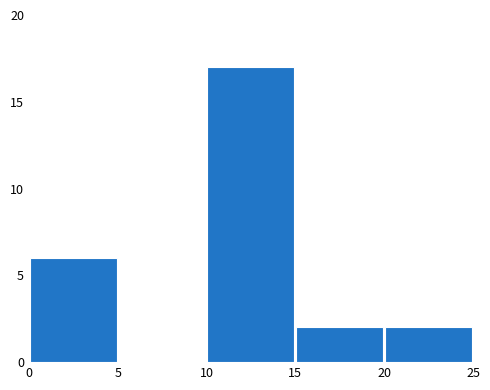

What is the height of the bar covering 15 to 20 on the x-axis? The values are not printed on the chart, so give them approximately, as read against the axis.

2